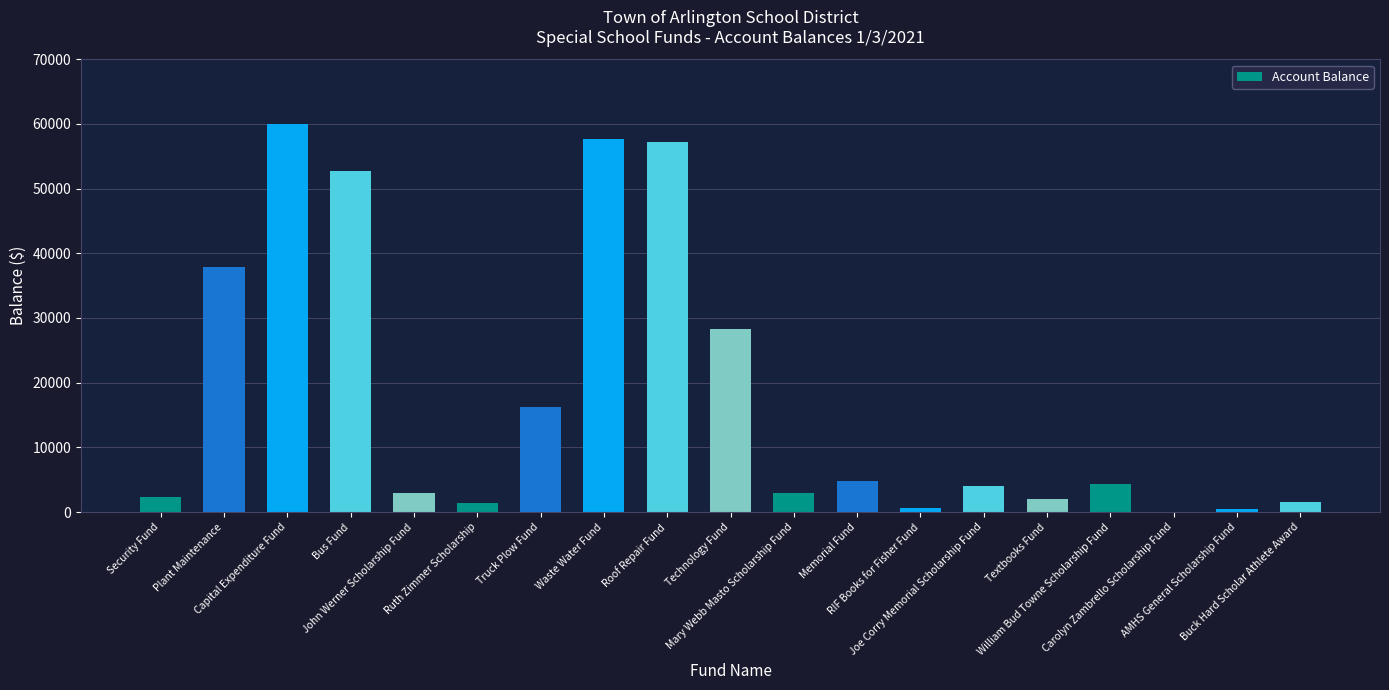

What is the maximum value shown in the chart?

59927.0